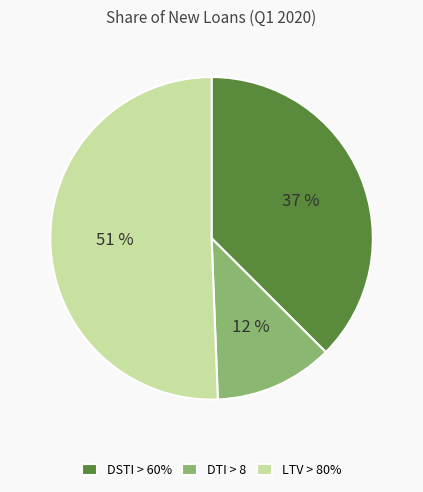

Combined, do DTI > 8 and DSTI > 60% account for over 50%?

No